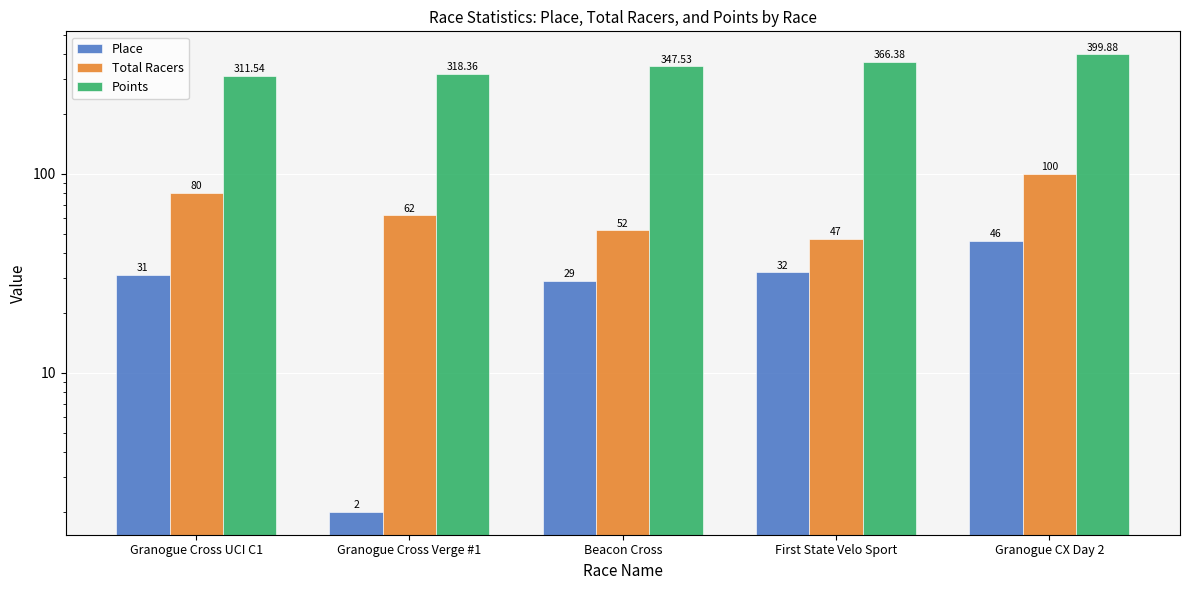

What is the greatest value displayed?

399.9